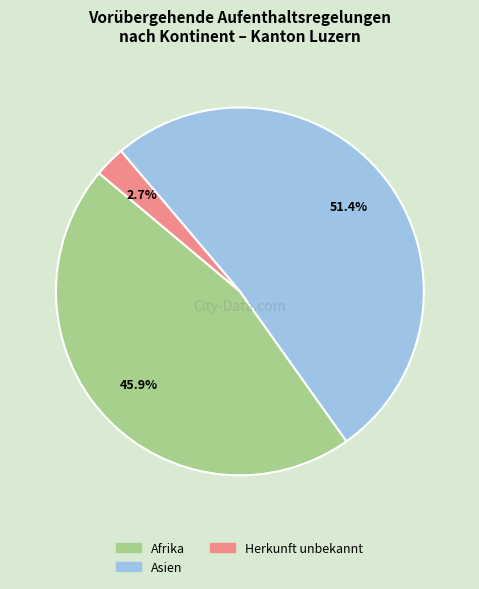

Count the number of slices in the pie.

3